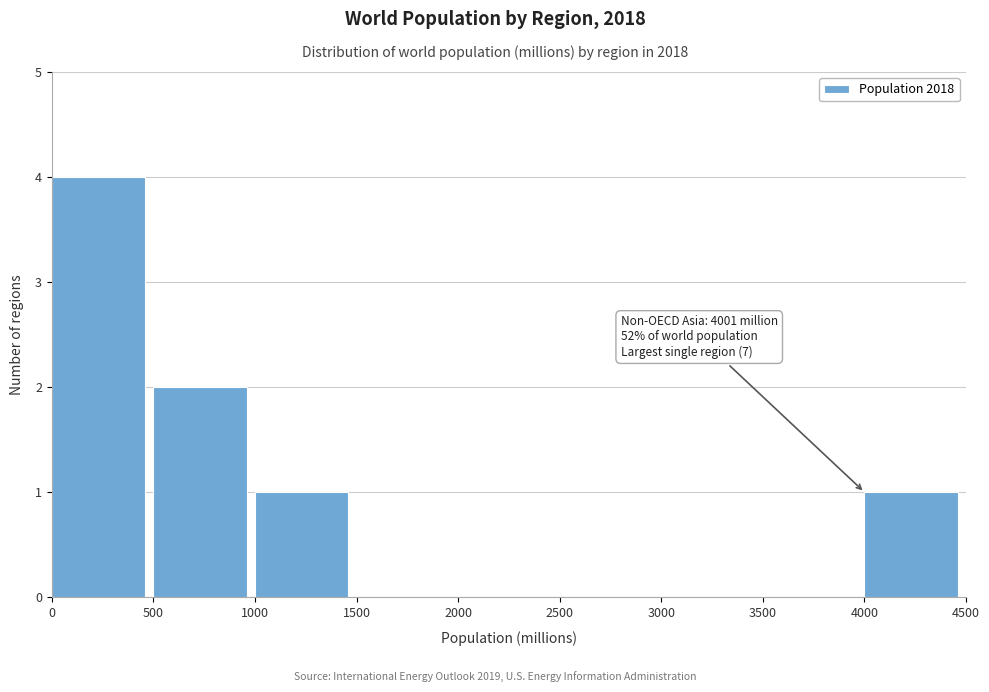

Over which range of the x-axis is the bar tallest?

0 to 500